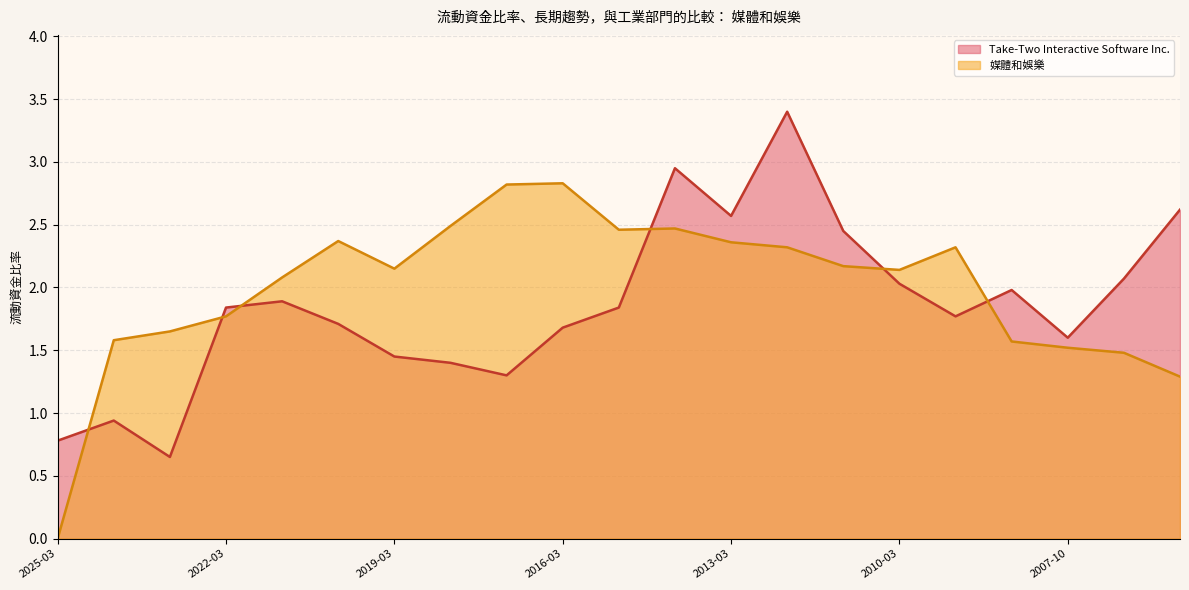

True or false: 媒體和娛樂 has a value of 2.1 at 2005-10-31.

False